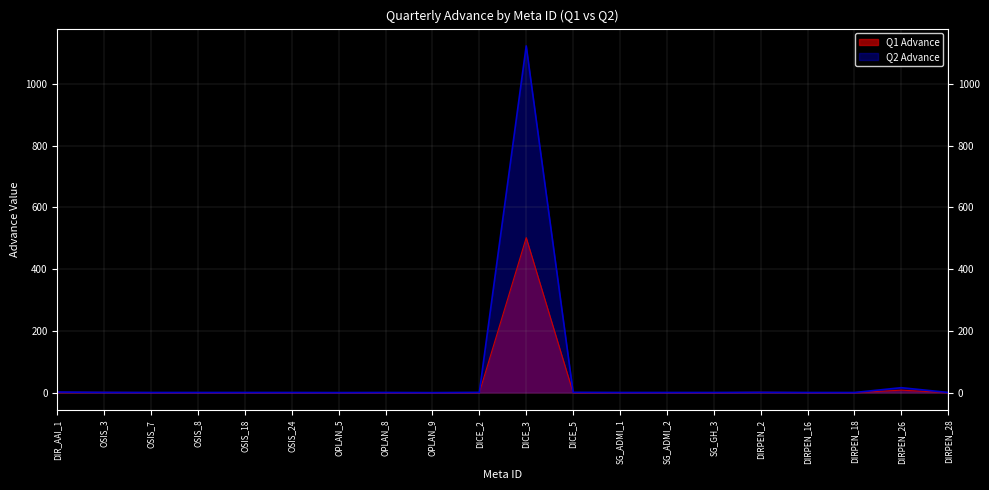

What is the total value across all series at SG_ADMI_2?

0.8